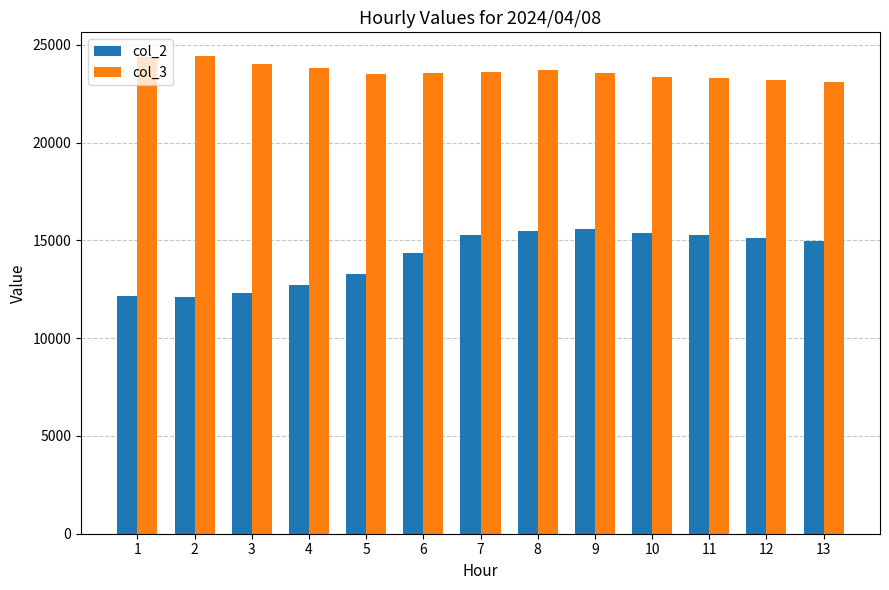

What is the greatest value displayed?

24416